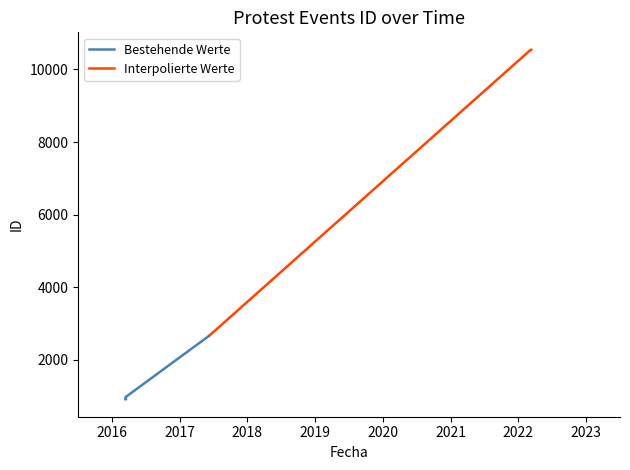

What is the ratio of the value at 2017-06-09 to the value at 2022-03-09?

0.3